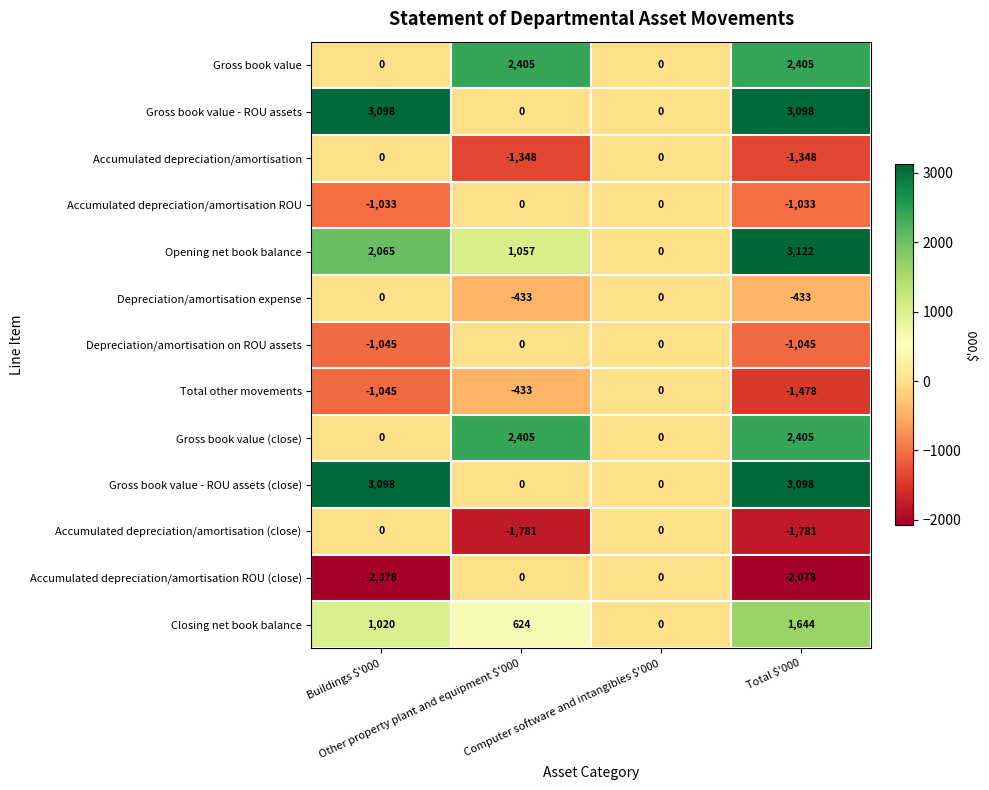

Count the Accumulated depreciation/amortisation values in the range -1348 to 0.

4